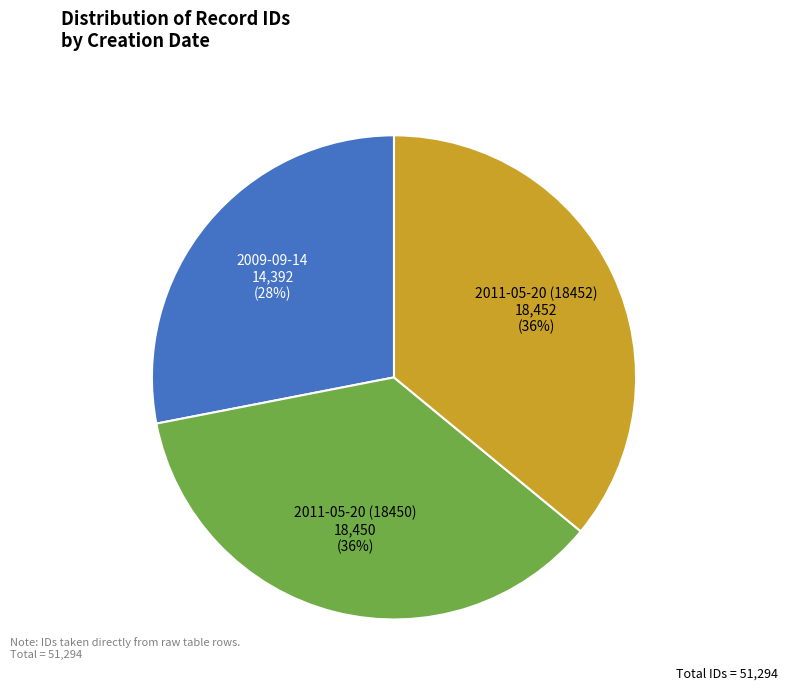

To the nearest percent, what is the average slice percentage?

33%